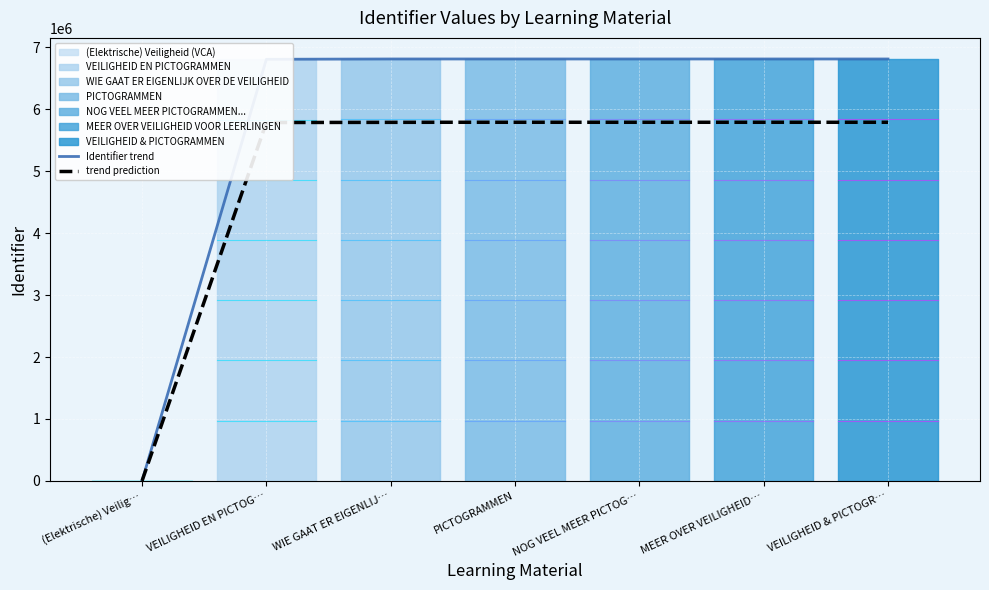

Count the number of values greater than 6812982.

3